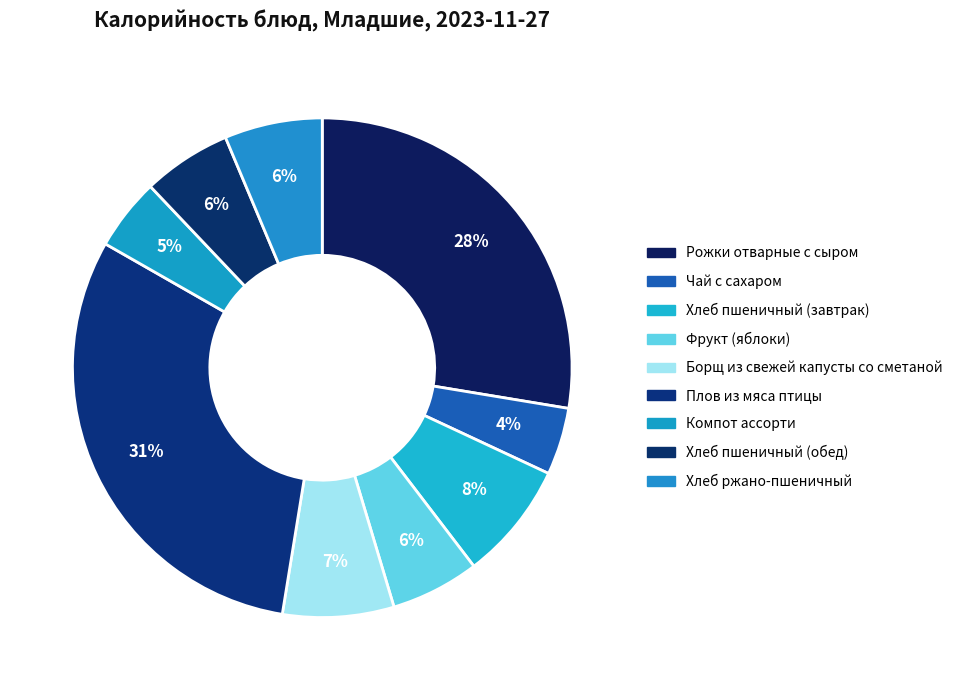

How many segments does this pie chart have?

9